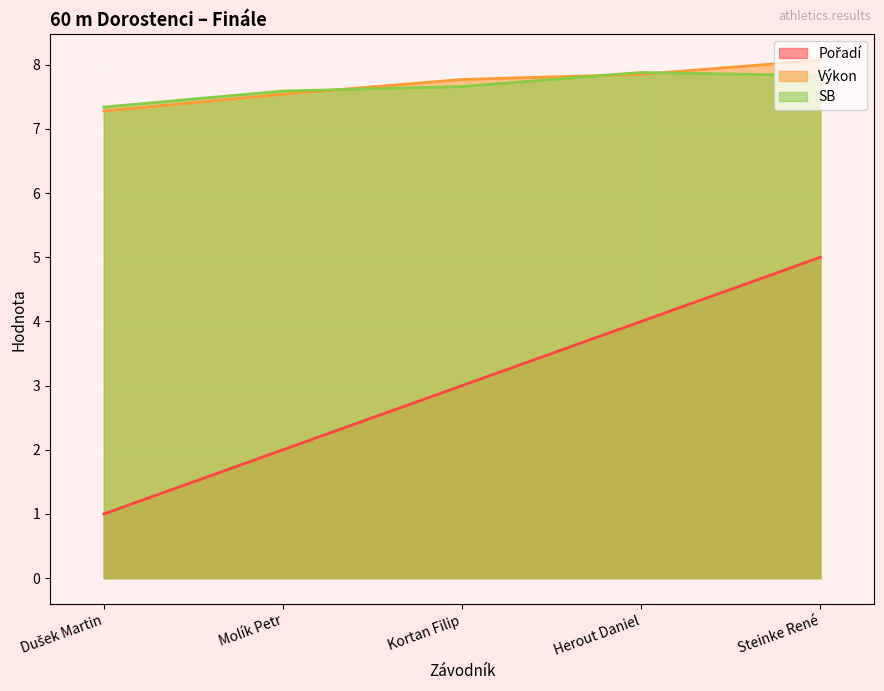

How many lines are shown in the chart?

3